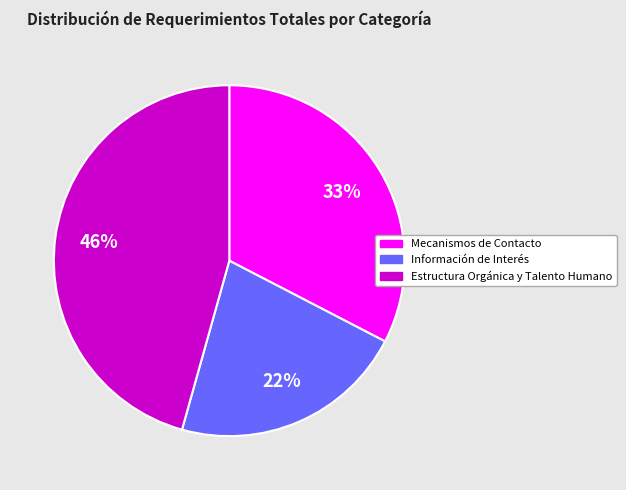

Between Mecanismos de Contacto and Estructura Orgánica y Talento Humano, which is larger?

Estructura Orgánica y Talento Humano